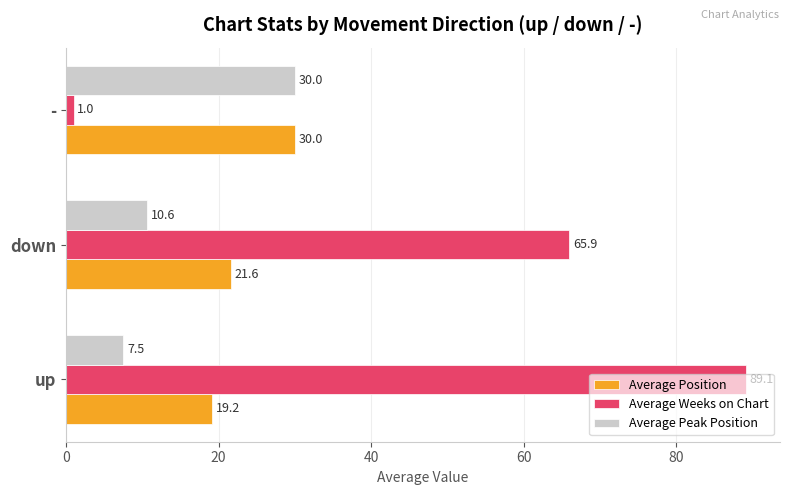

Between up and -, which series saw the biggest shift?

Average Weeks on Chart